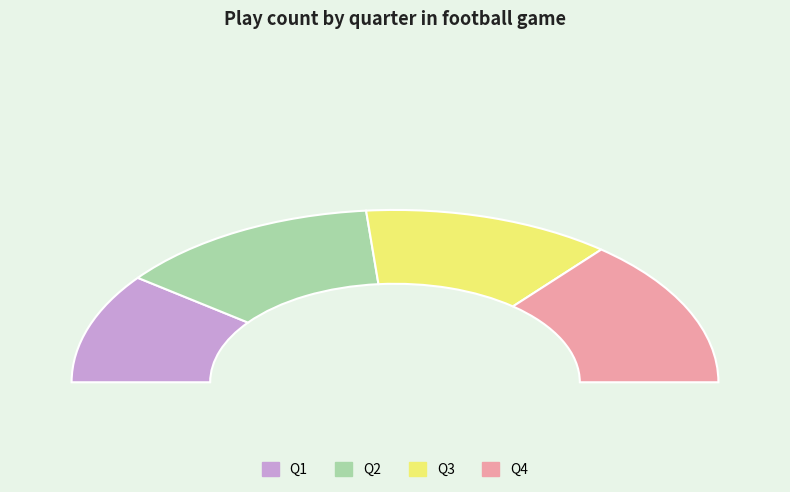

What is the largest slice in the pie chart?

Q4